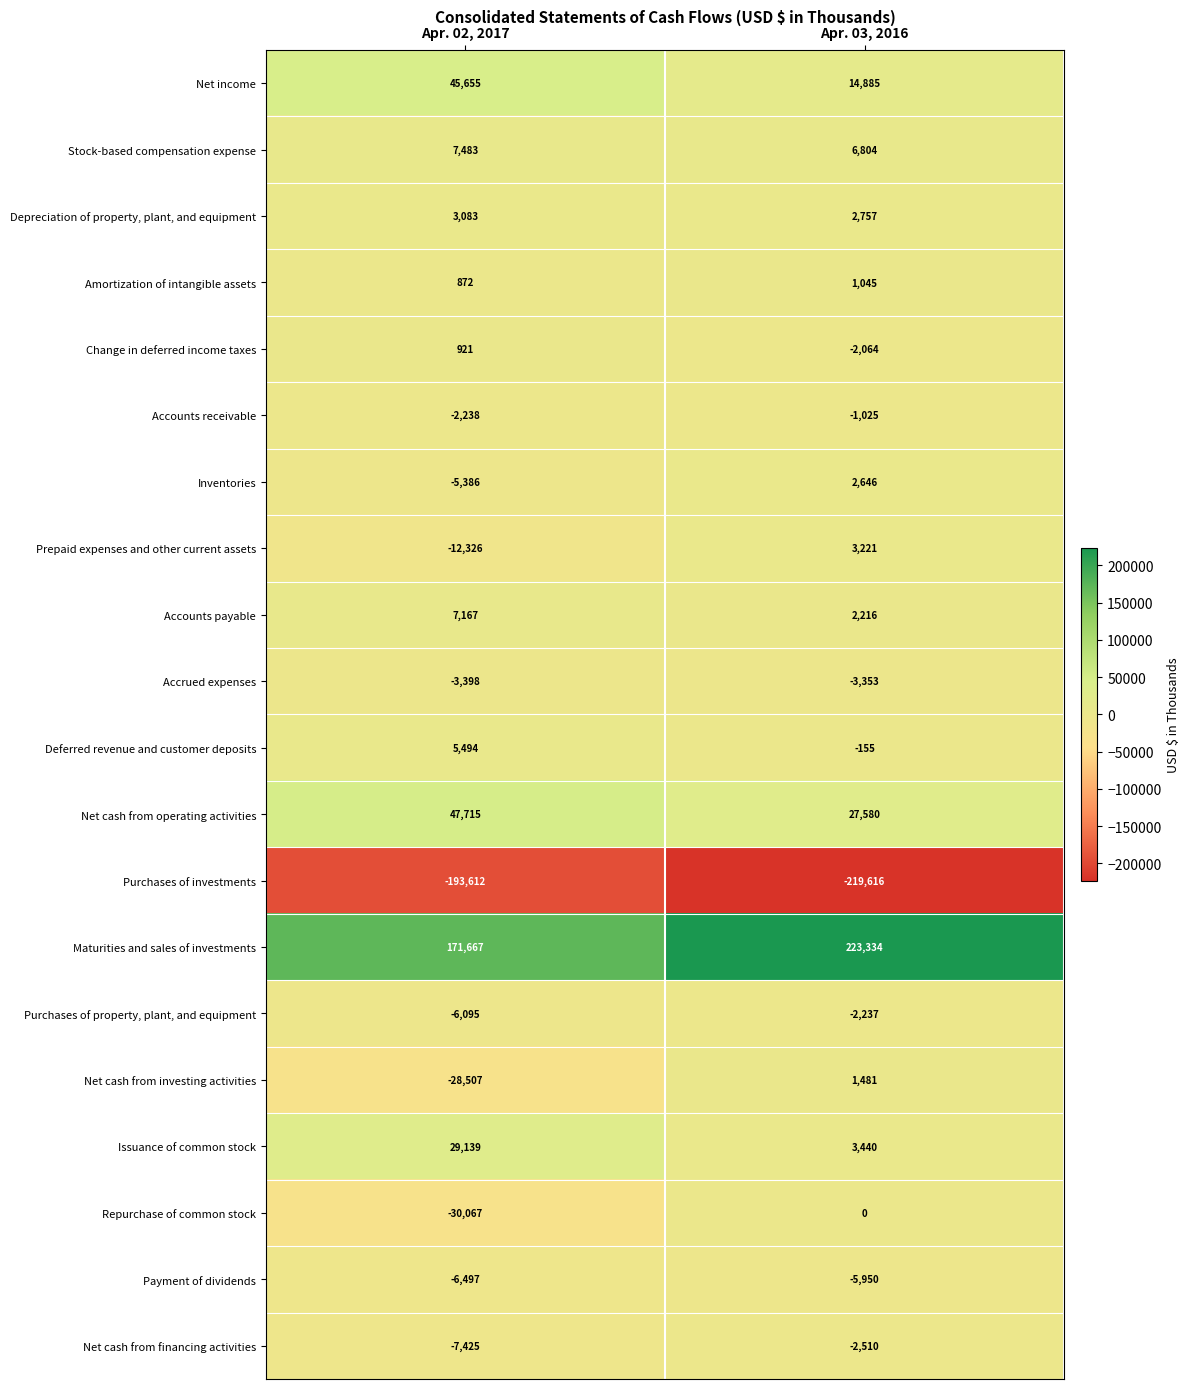

Which series changed the most between Apr. 02, 2017 and Apr. 03, 2016?

Maturities and sales of investments